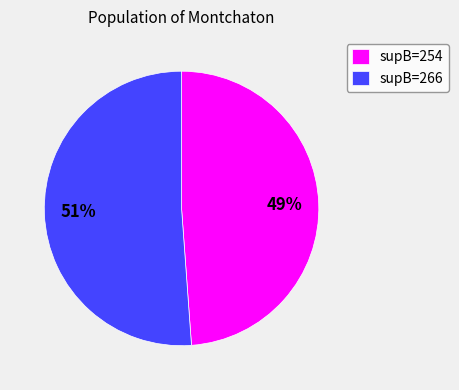

Which slice is the smallest?

supB=254